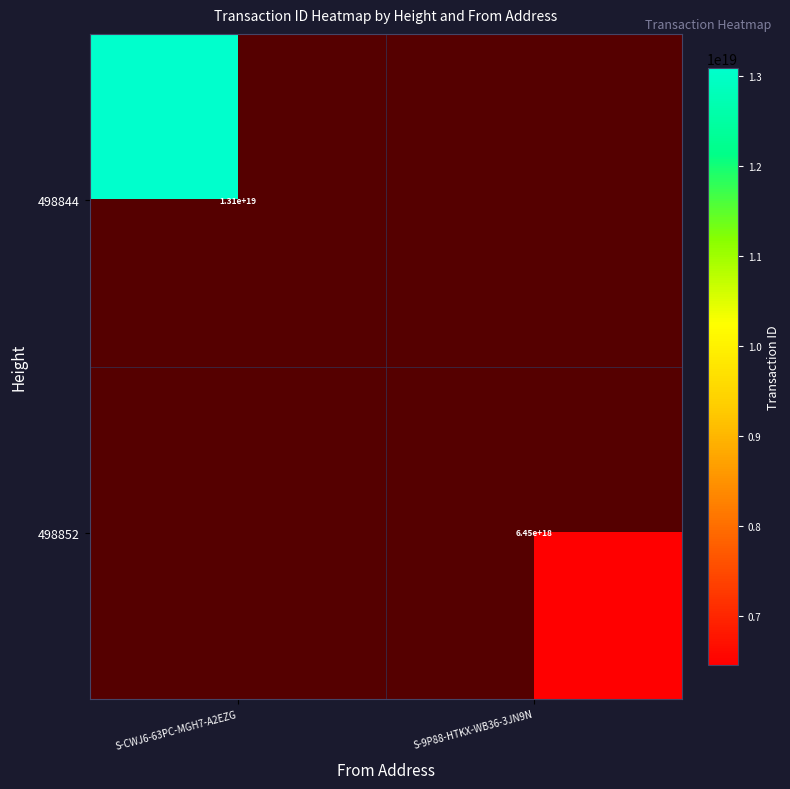

Which has a higher value, S-9P88-HTKX-WB36-3JN9N or S-CWJ6-63PC-MGH7-A2EZG?

S-CWJ6-63PC-MGH7-A2EZG